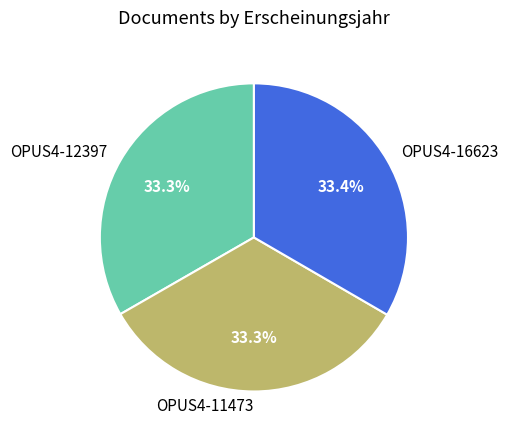

Is there any slice that represents more than half of the pie?

No